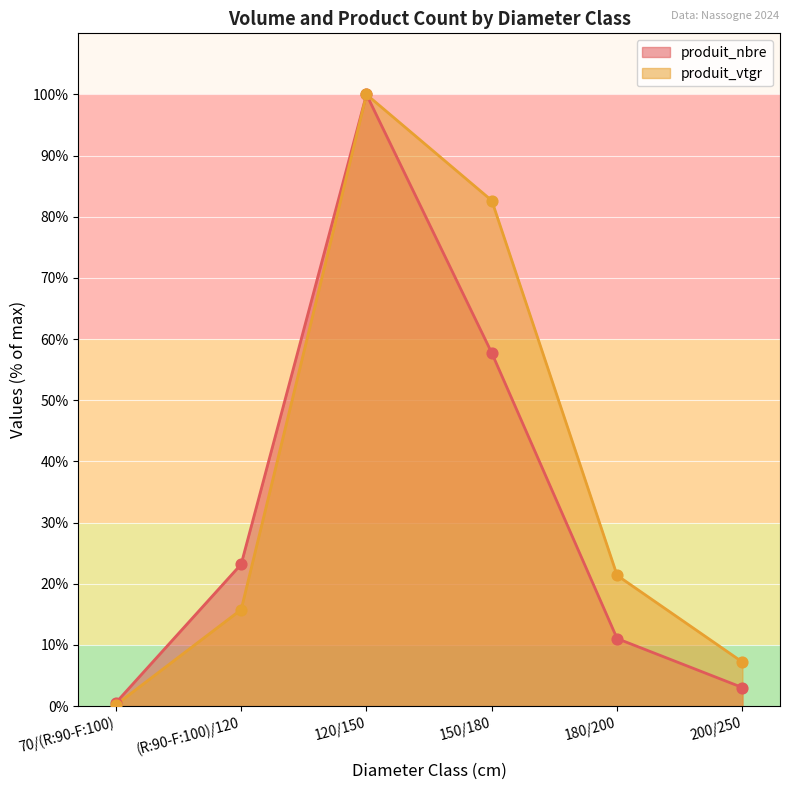

What is the total value across all series at 150/180?

140.4